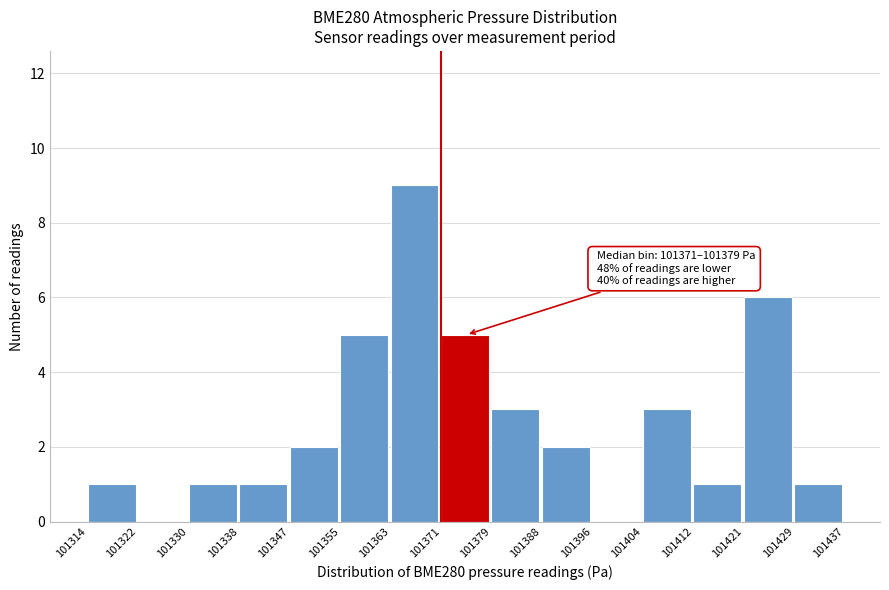

Over which range of the x-axis is the bar tallest?

101363 to 101371